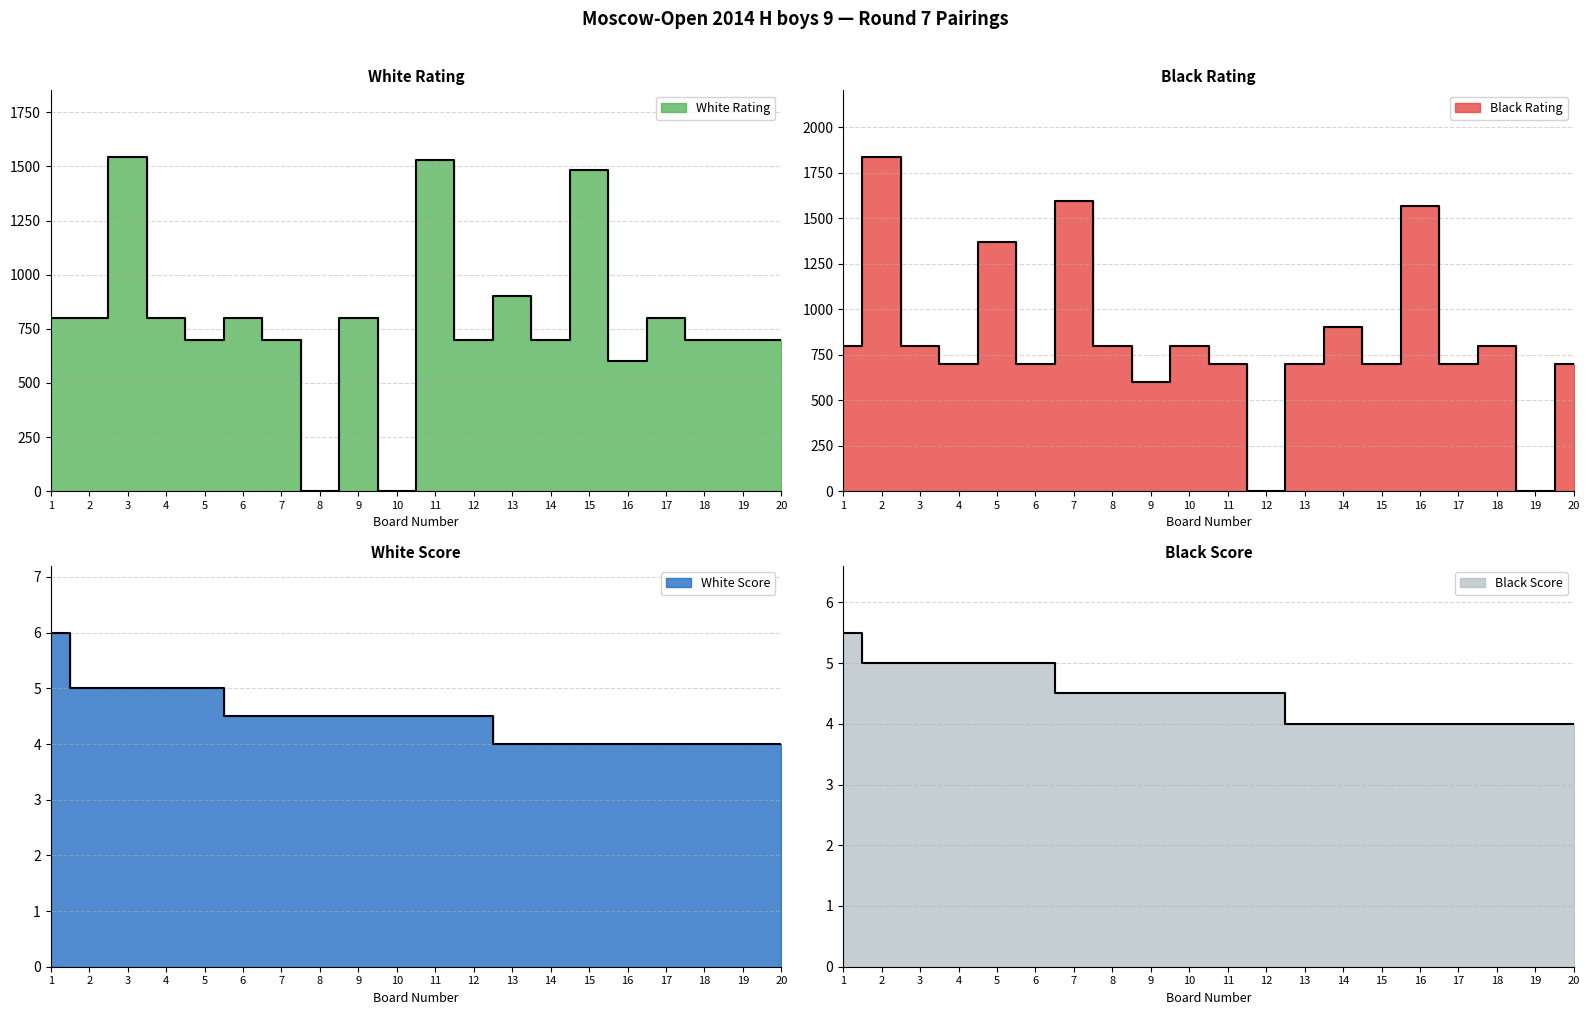

What is the difference between the highest and lowest values at 5?

1362.0